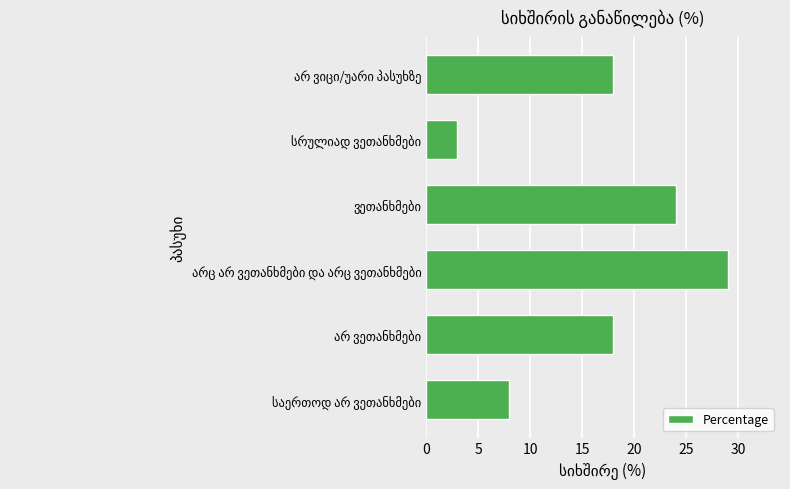

What is the smallest value displayed?

3